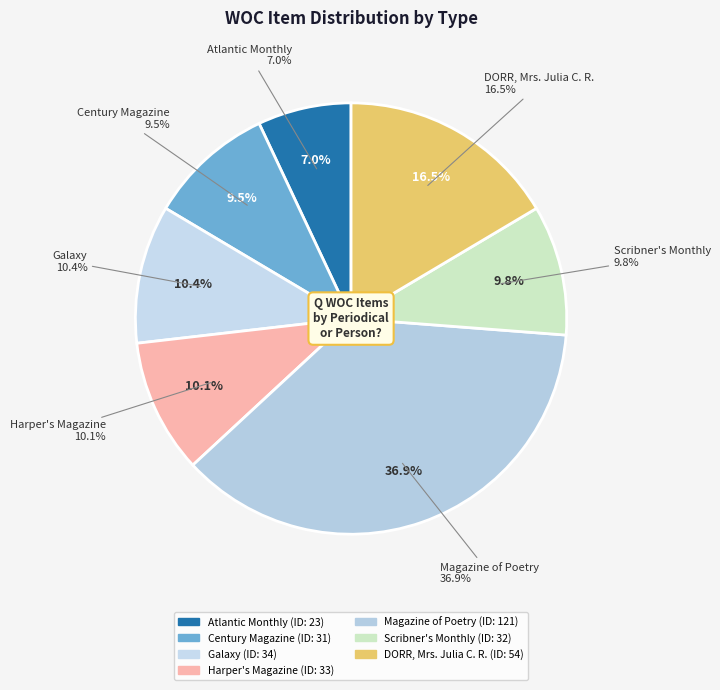

Which category has the biggest portion of the pie?

Magazine of Poetry